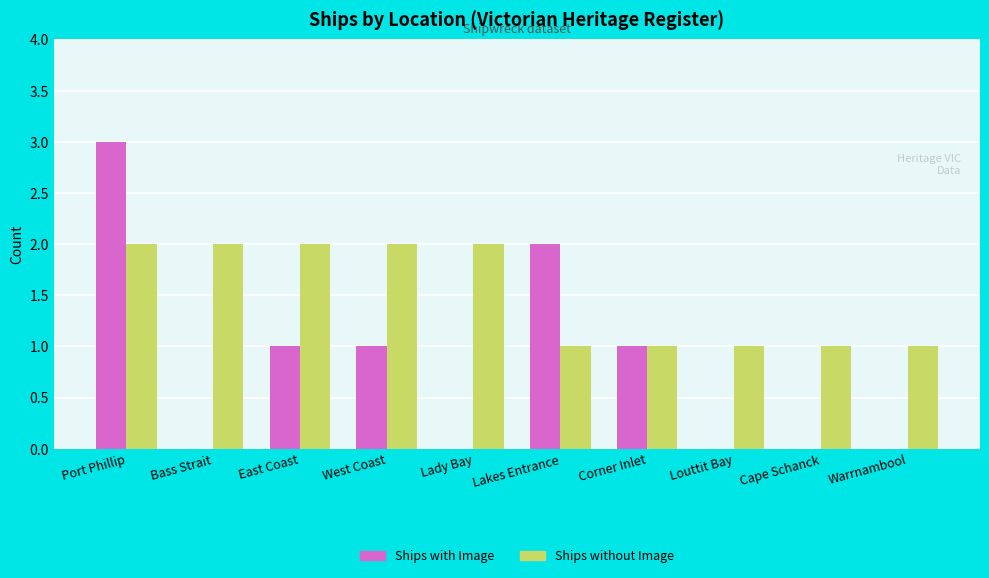

At which category is the sum across all series the highest?

Port Phillip